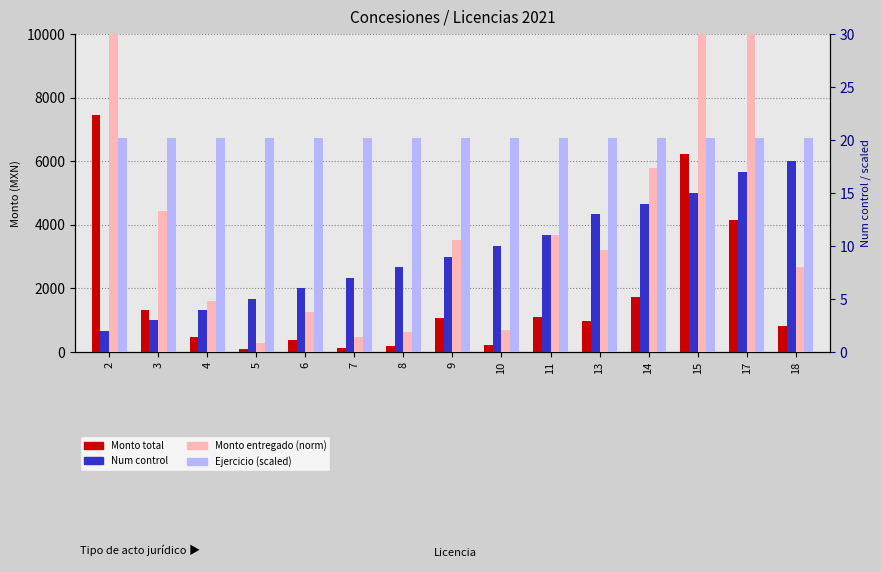

Which has a higher value, 18 or 6?

18